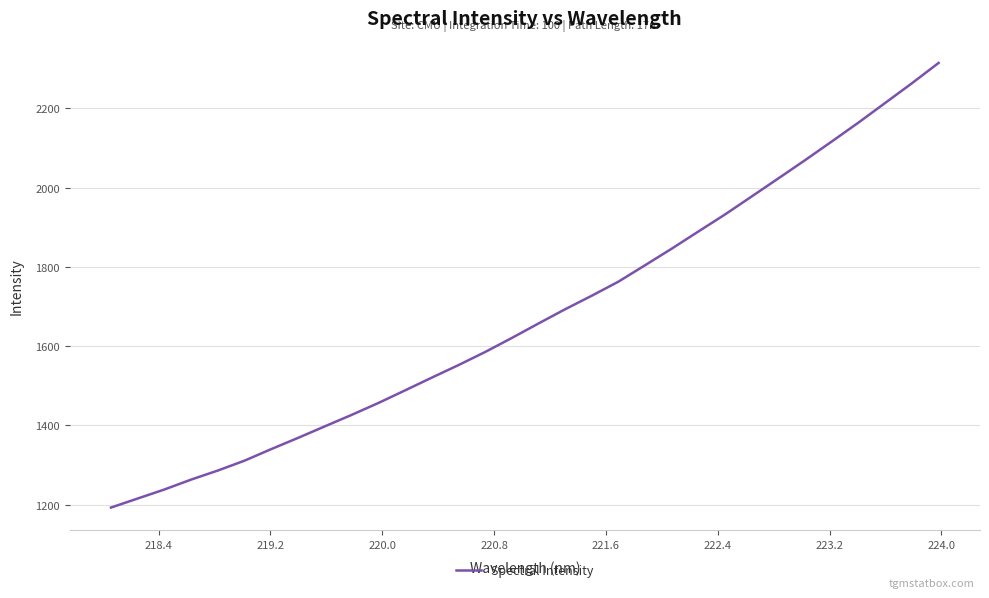

What is the maximum value shown in the chart?

2315.0